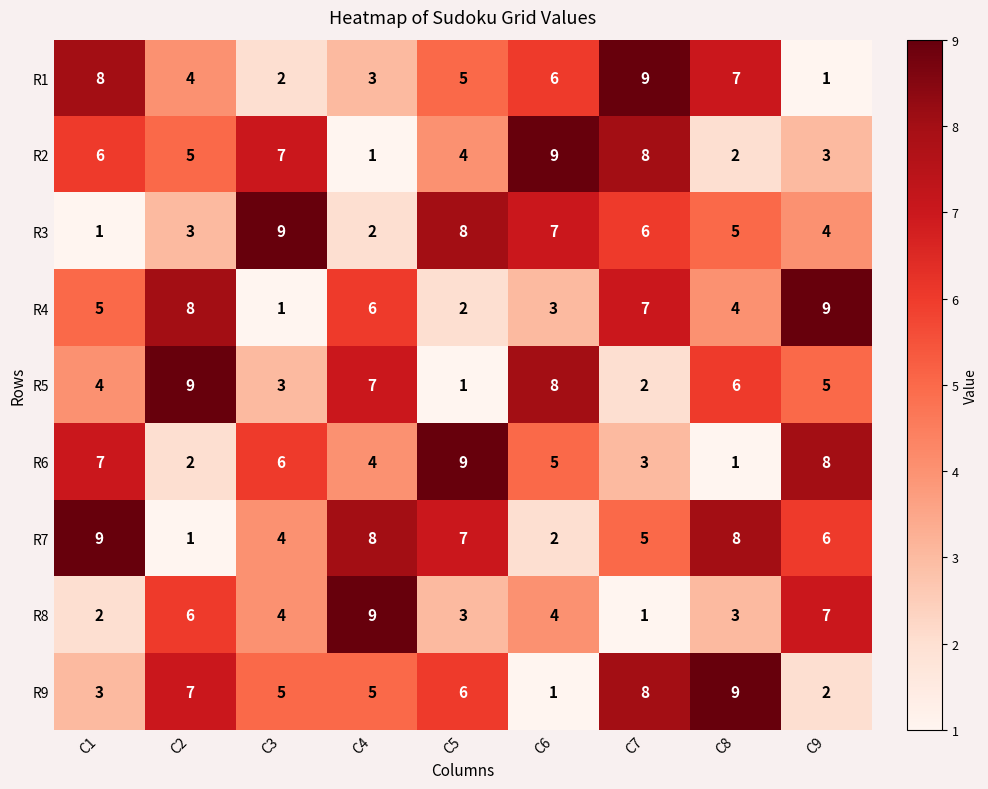

What is the highest value of the R8 series?

9